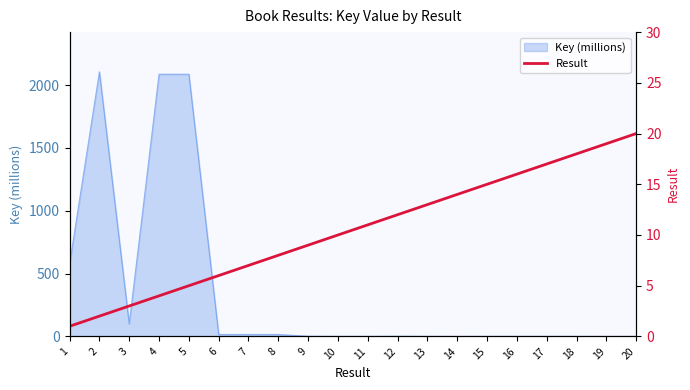

What is the highest value of the Key (millions) series?

2105.7